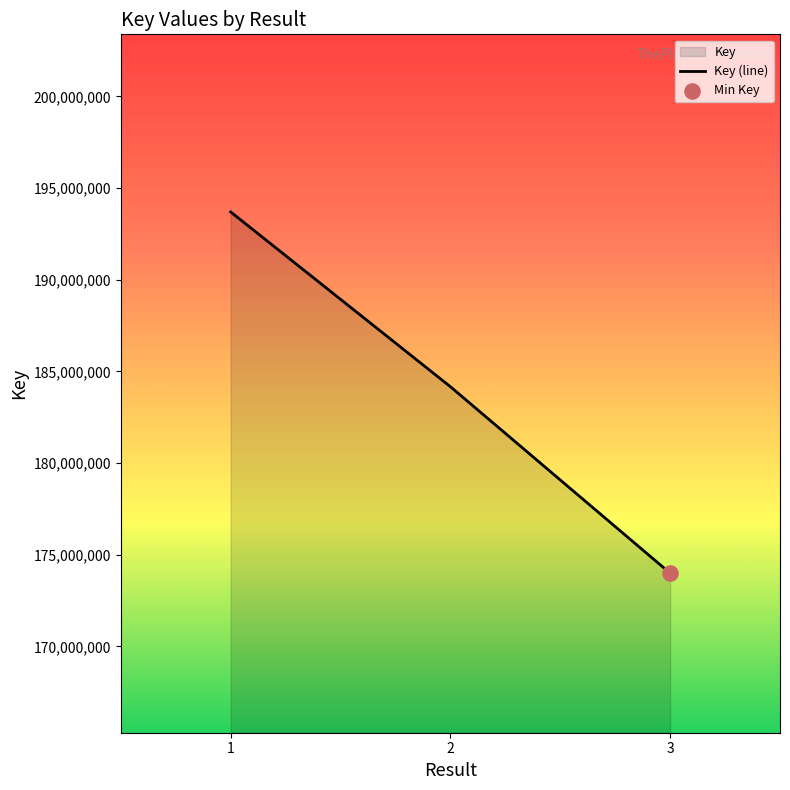

Which has a higher value, 1 or 3?

1